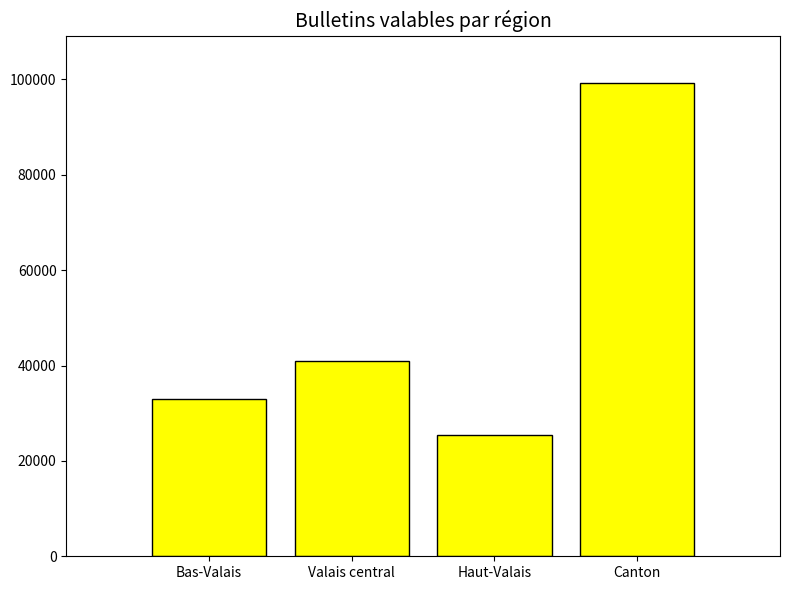

Which label corresponds to the smallest value in the chart?

Haut-Valais